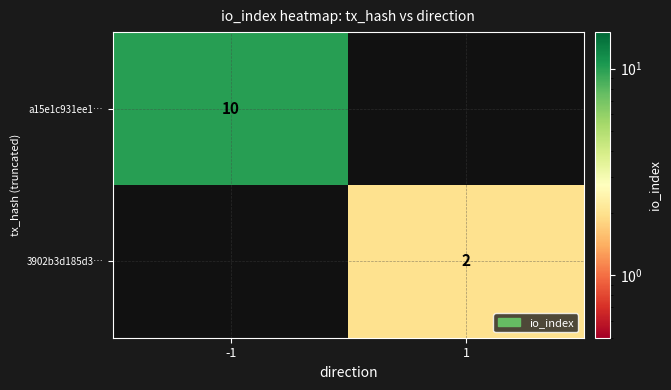

Which category has the highest value across all series?

-1